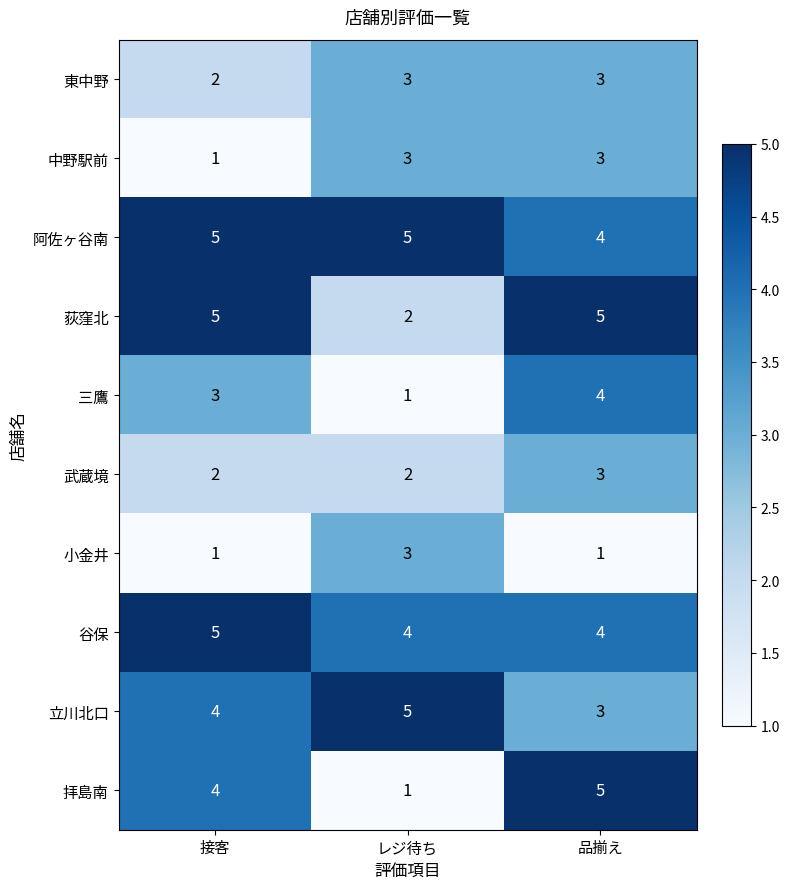

What value does the 荻窪北 series have at 接客?

5